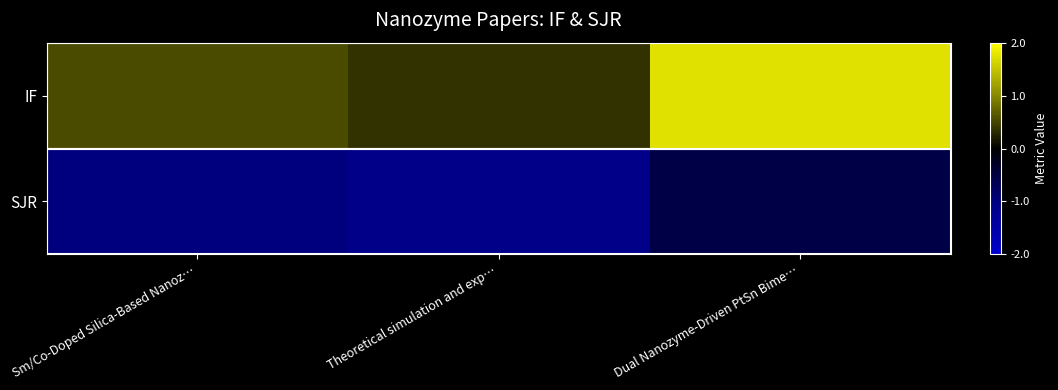

Between Sm/Co-Doped Silica-Based Nanoz… and Dual Nanozyme-Driven PtSn Bime…, which series saw the biggest shift?

IF